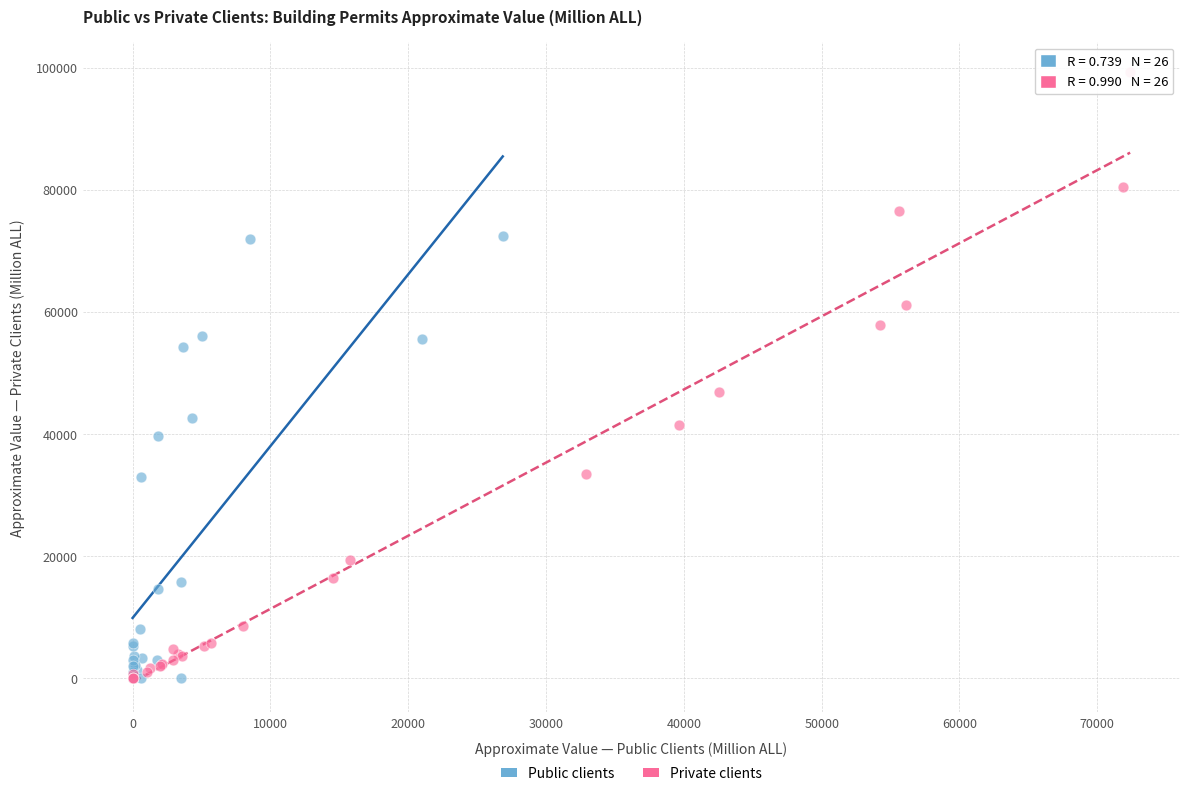

Which series has the largest Y range (max minus min)?

Private clients